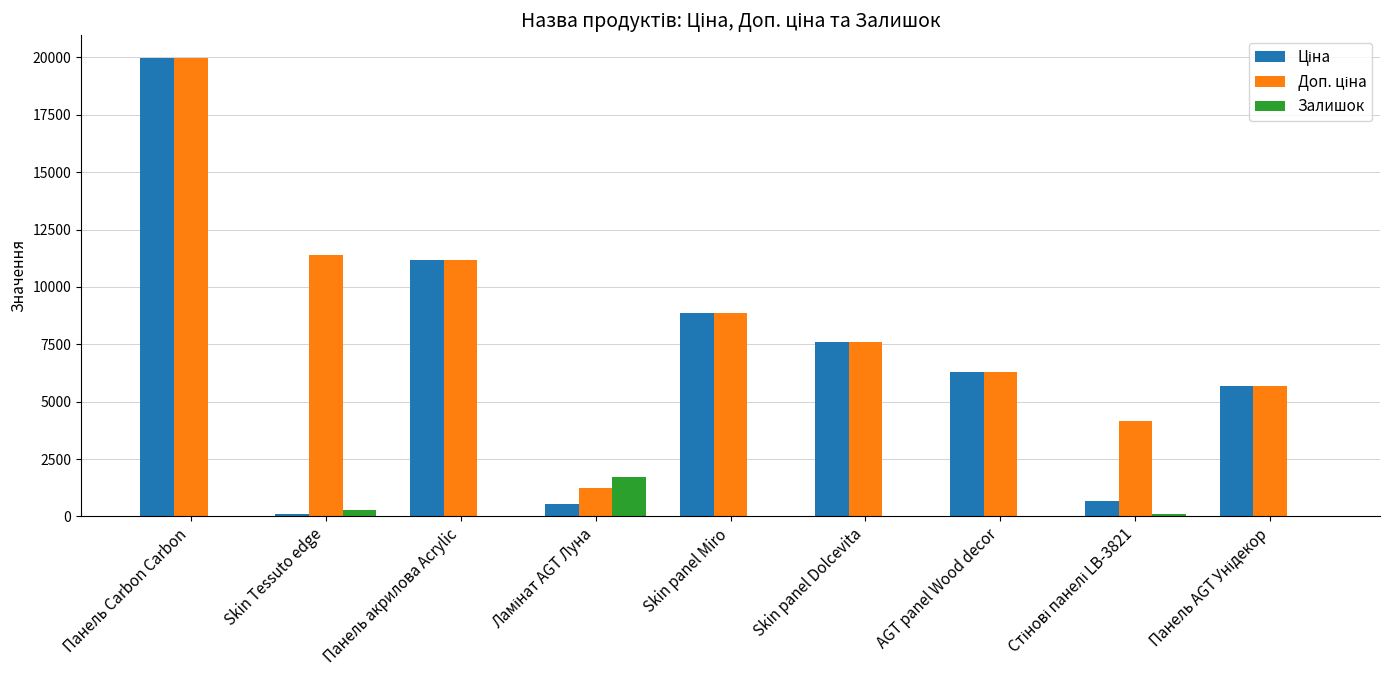

Are the bars horizontal?

No